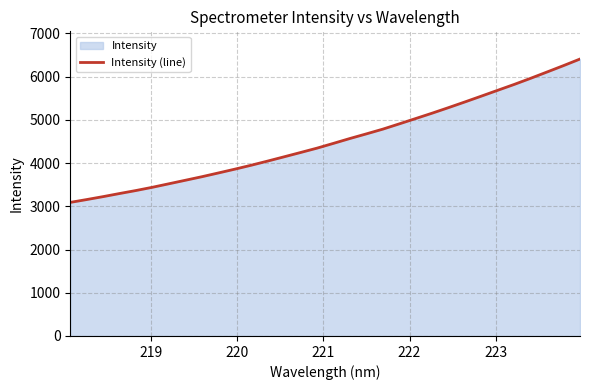

What is the value of the 16th point from the left?

4344.8